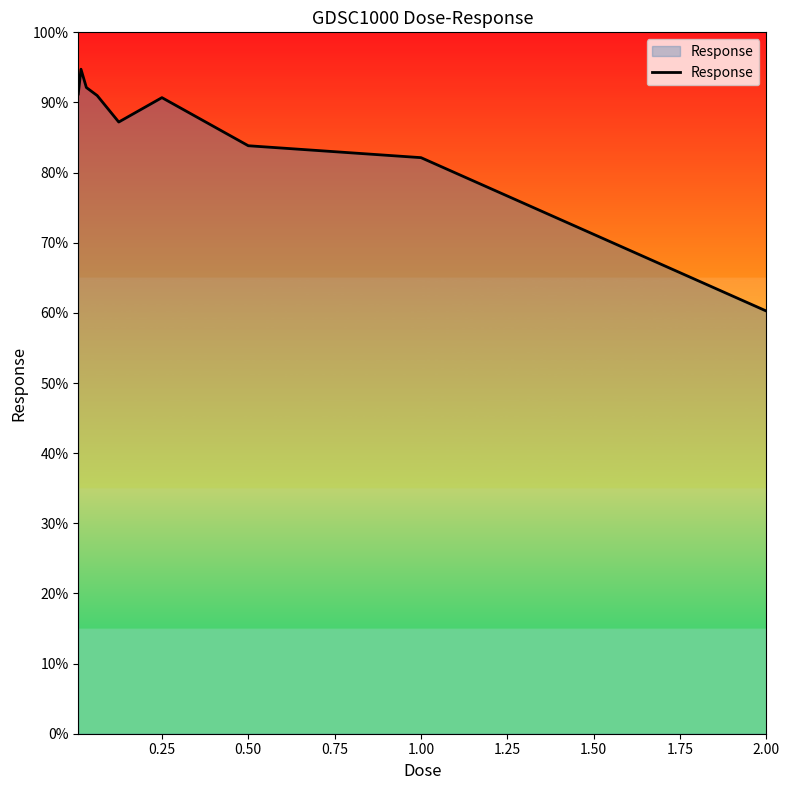

What is the minimum value shown in the chart?

60.3